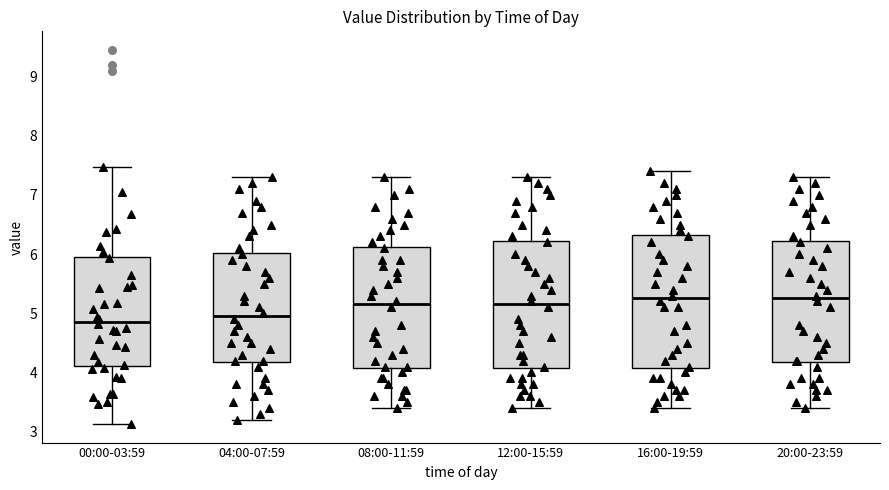

Reading left to right, read every box against the y-axis: the position of its median line, the range the box covers, and the ends of its whiskers. The values are not printed on the chart, so give them approximately, as read against the axis.

00:00-03:59: median 4.9, box 4.1 to 6.0, whiskers 3.1 to 7.5
04:00-07:59: median 5.0, box 4.2 to 6.0, whiskers 3.2 to 7.3
08:00-11:59: median 5.2, box 4.1 to 6.1, whiskers 3.4 to 7.3
12:00-15:59: median 5.2, box 4.1 to 6.2, whiskers 3.4 to 7.3
16:00-19:59: median 5.3, box 4.1 to 6.3, whiskers 3.4 to 7.4
20:00-23:59: median 5.3, box 4.2 to 6.2, whiskers 3.4 to 7.3